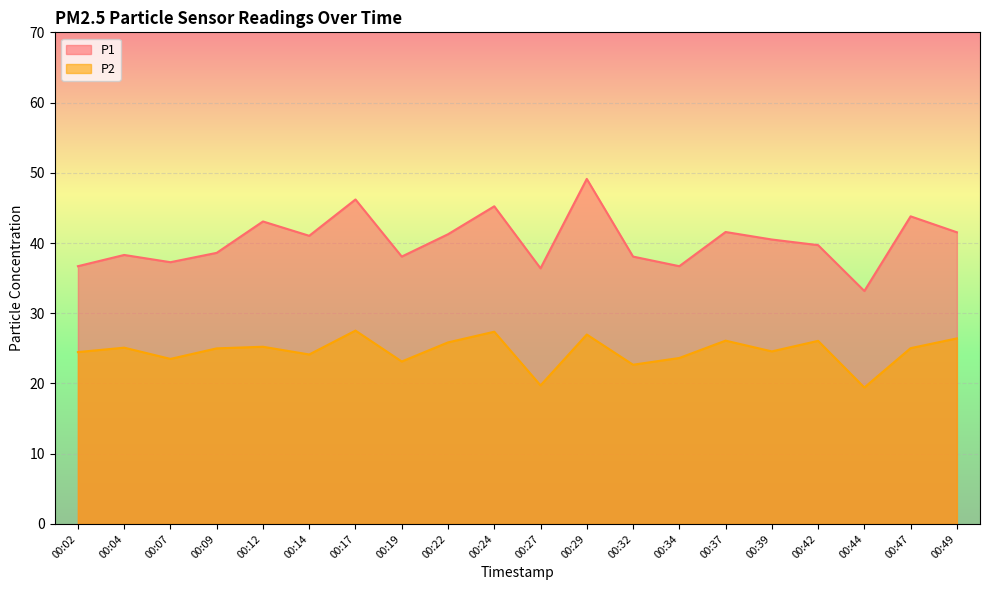

The P1 series shows 57.4 at 00:19. True or false?

False